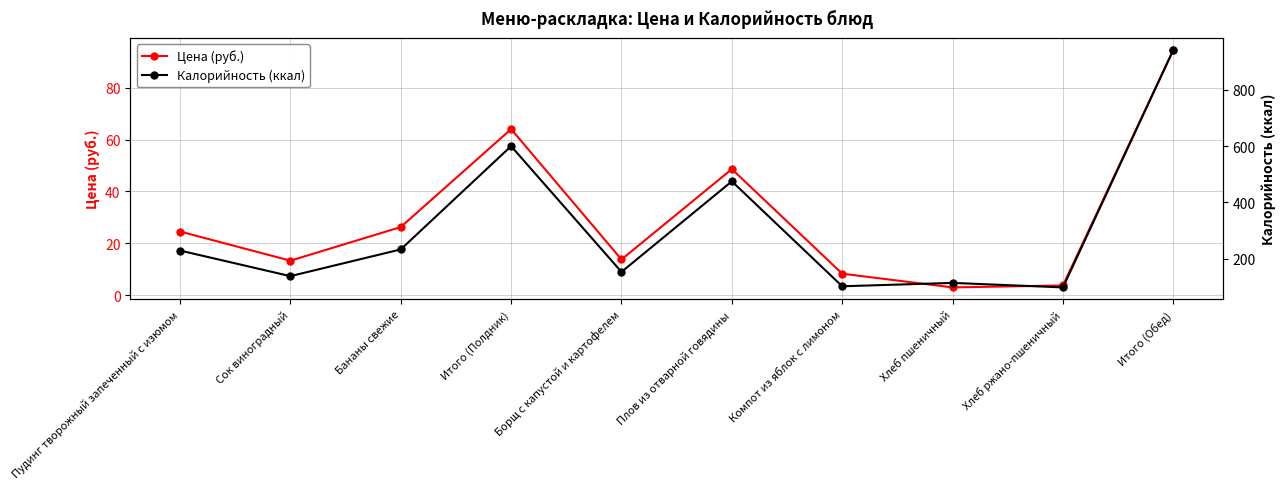

What is the label of the 2nd point from the right?

Хлеб ржано-пшеничный